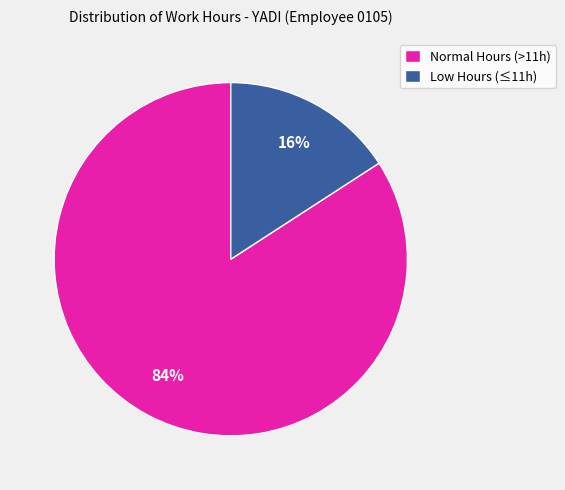

How many slices are in this pie chart?

2